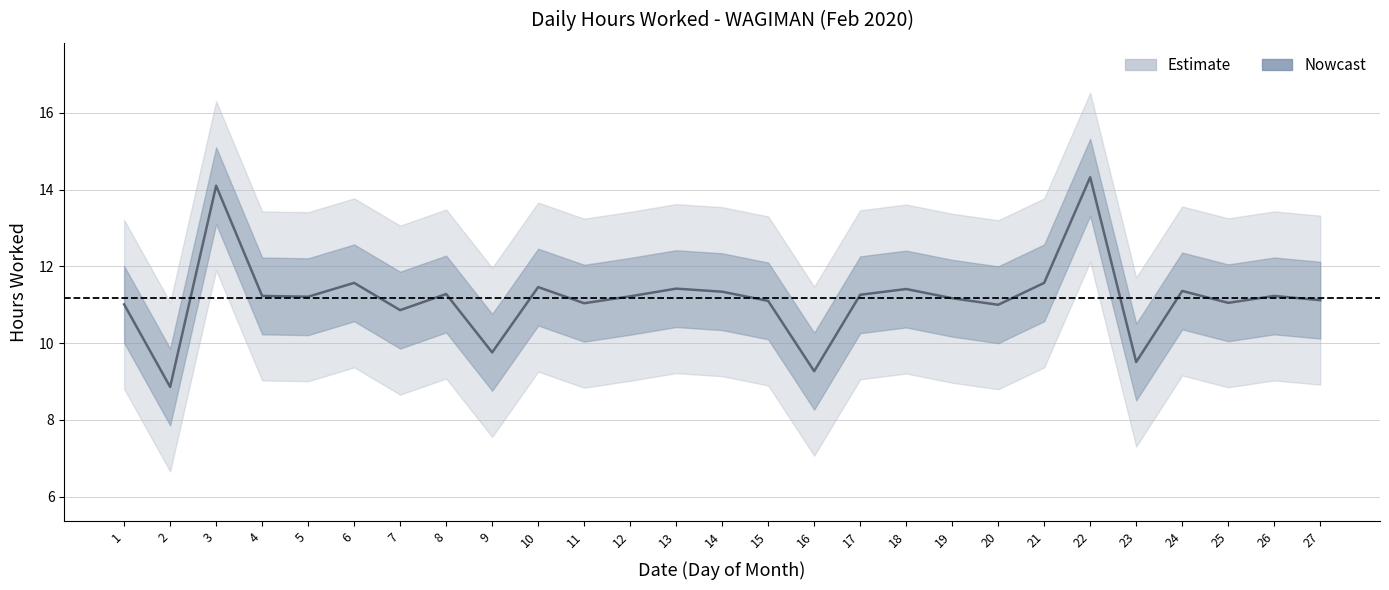

The value at 2 is 3.3. True or false?

False